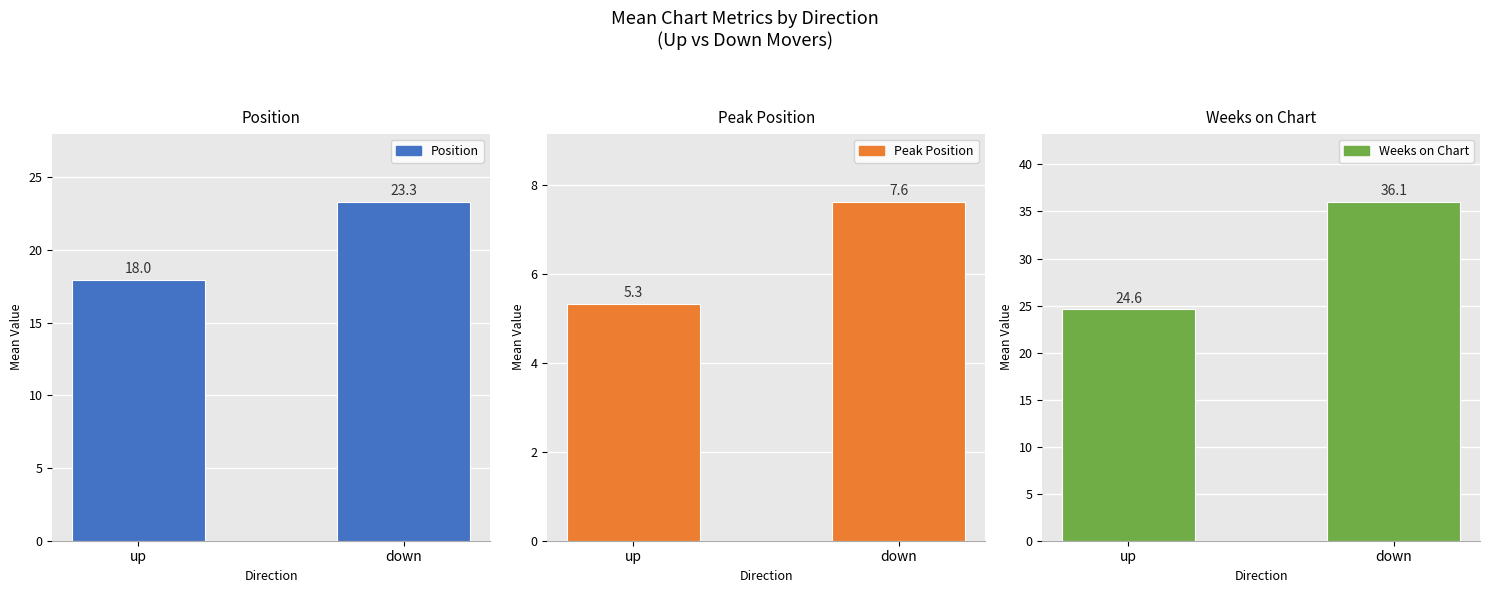

Rank the series by their maximum value, from lowest to highest.

Peak Position, Position, Weeks on Chart